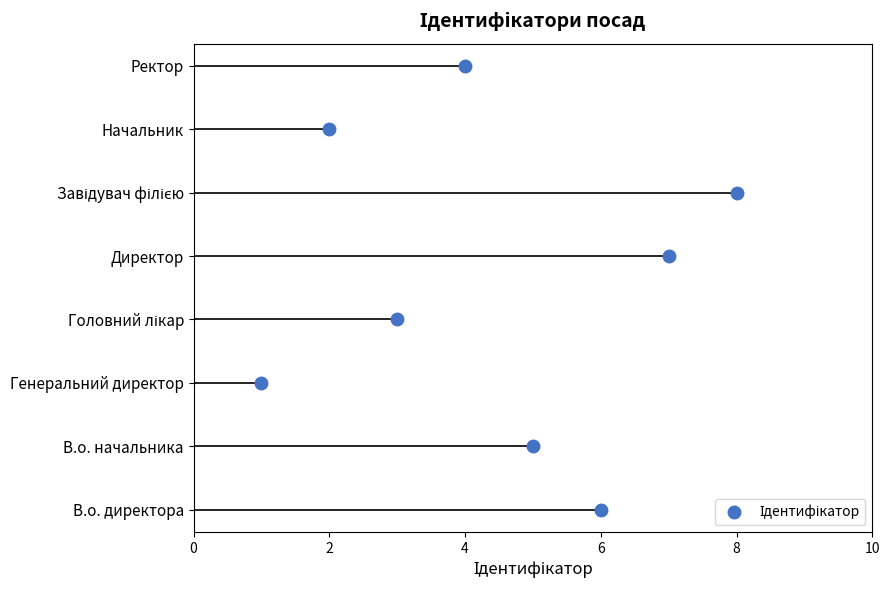

How many data points are less than 5?

4